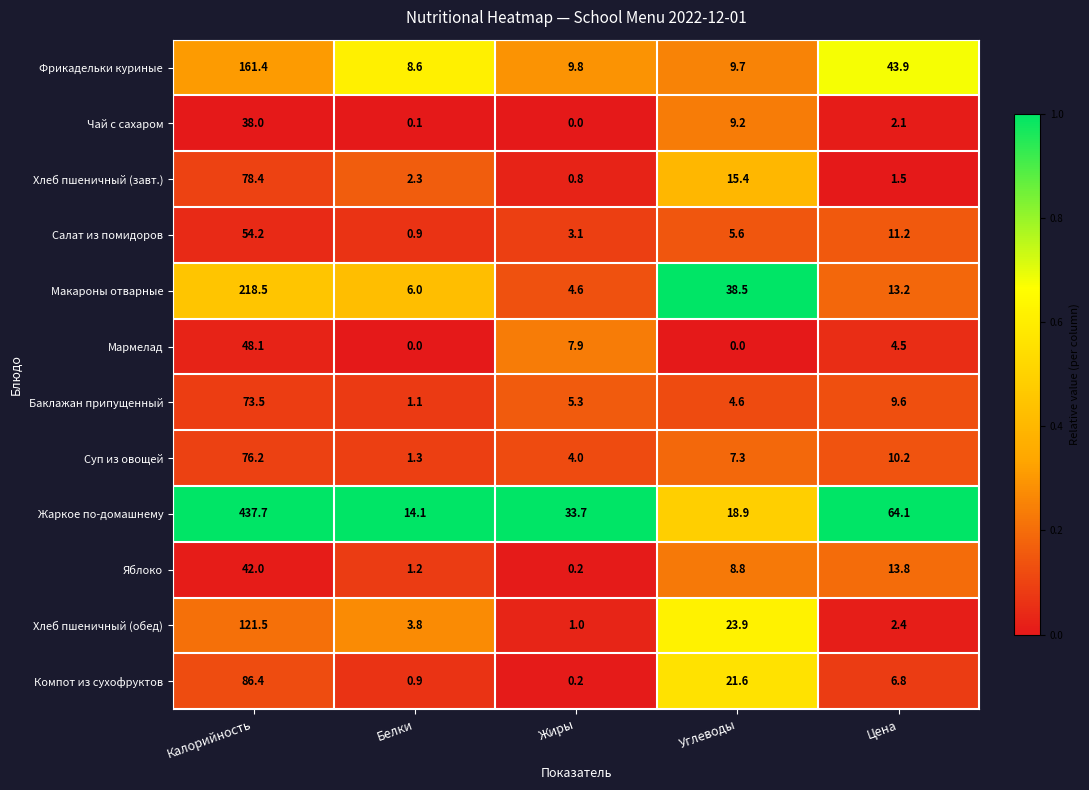

What is the spread (max minus min) of values at Углеводы?

38.5